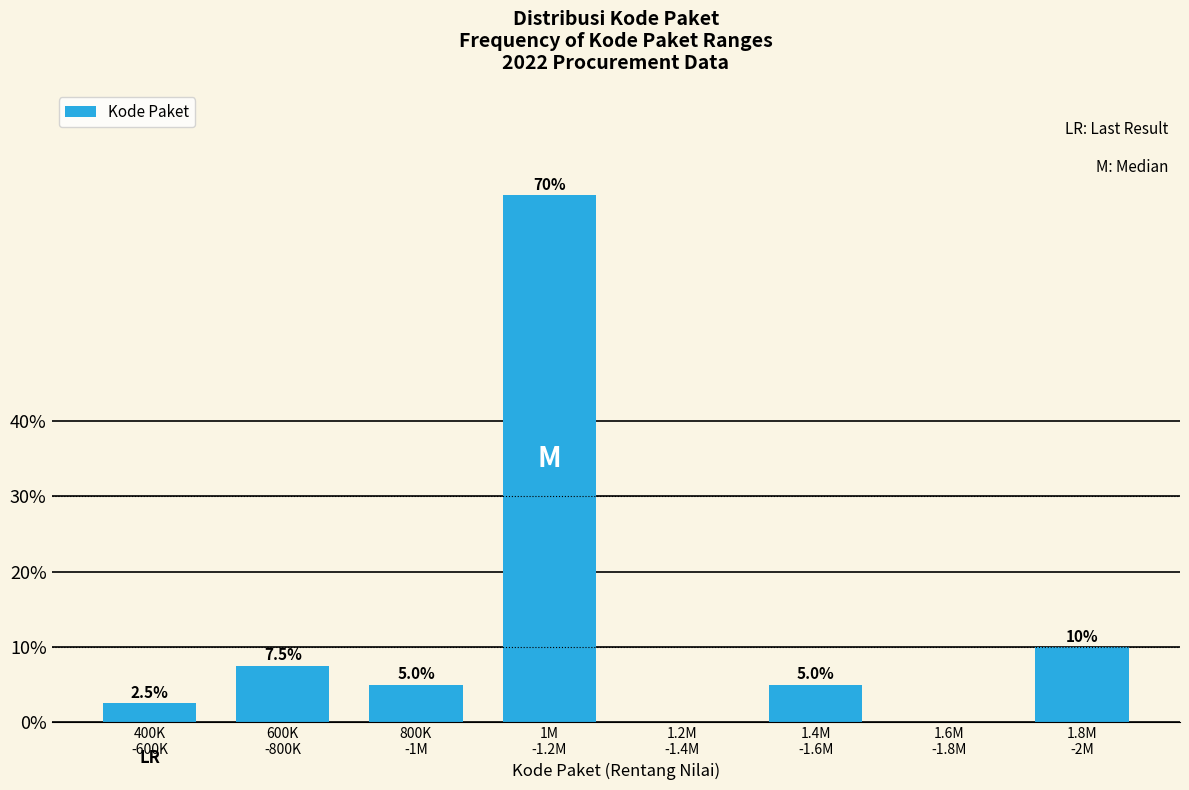

What is the sum of all values?

100.0